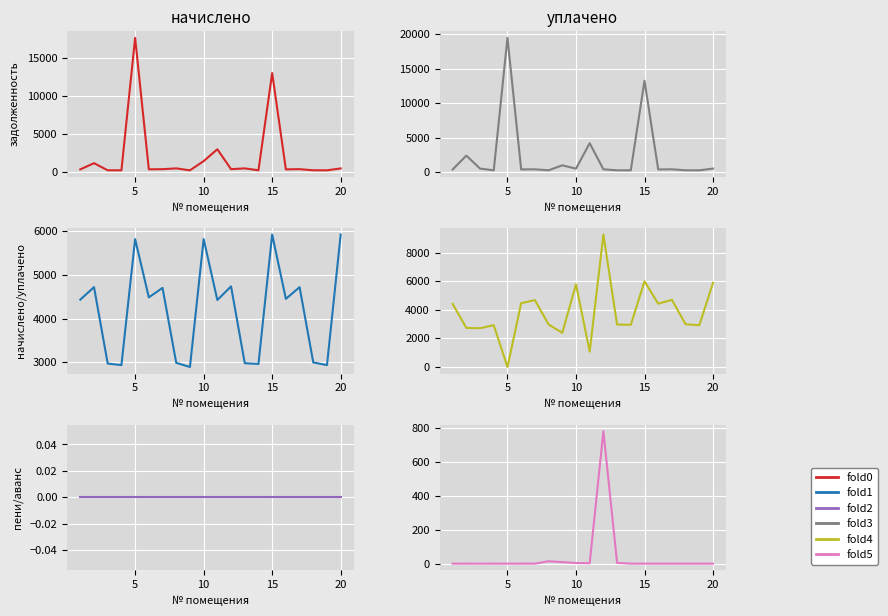

Which series has the largest total across all categories?

fold1